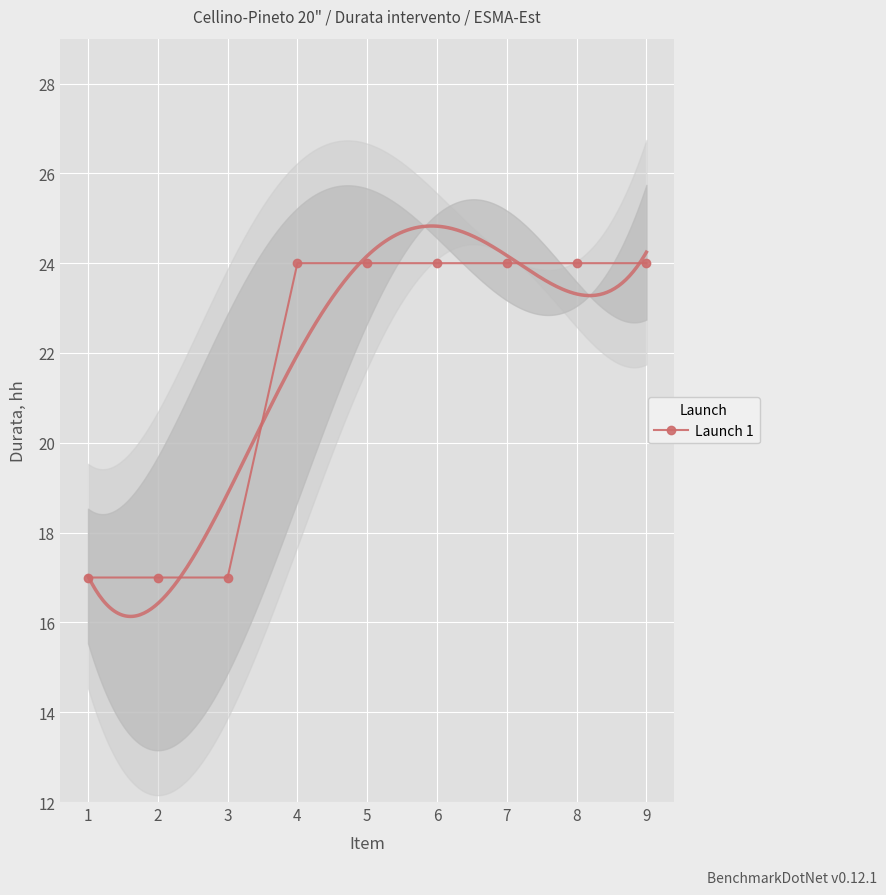

Reading left to right, what are all the values shown in this chart?

1=17	2=17	3=17	4=24	5=24	6=24	7=24	8=24	9=24